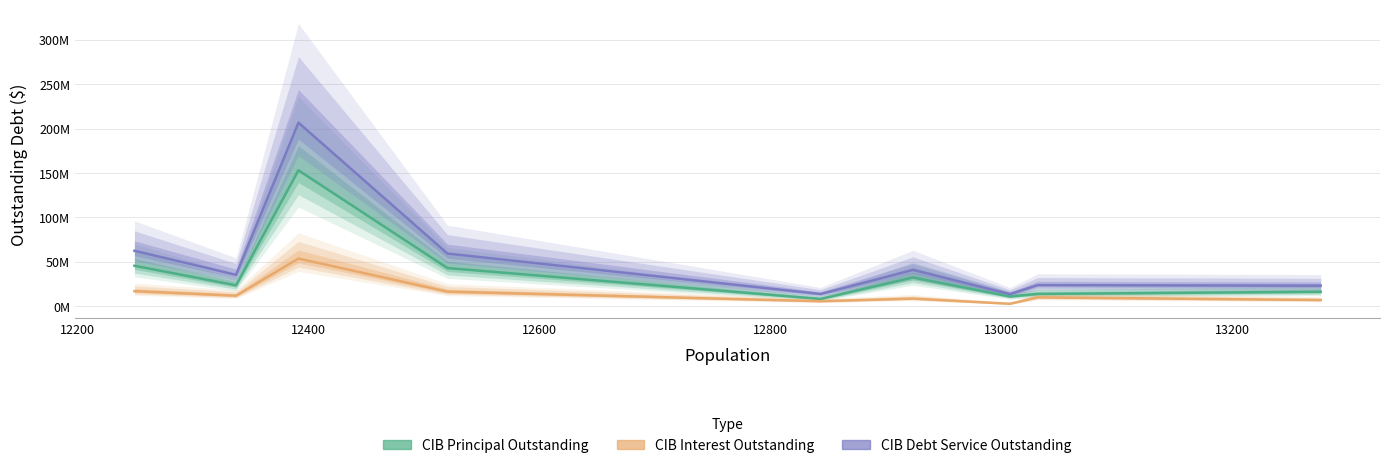

What is the difference between the highest and lowest values at 12800?

8123000.0